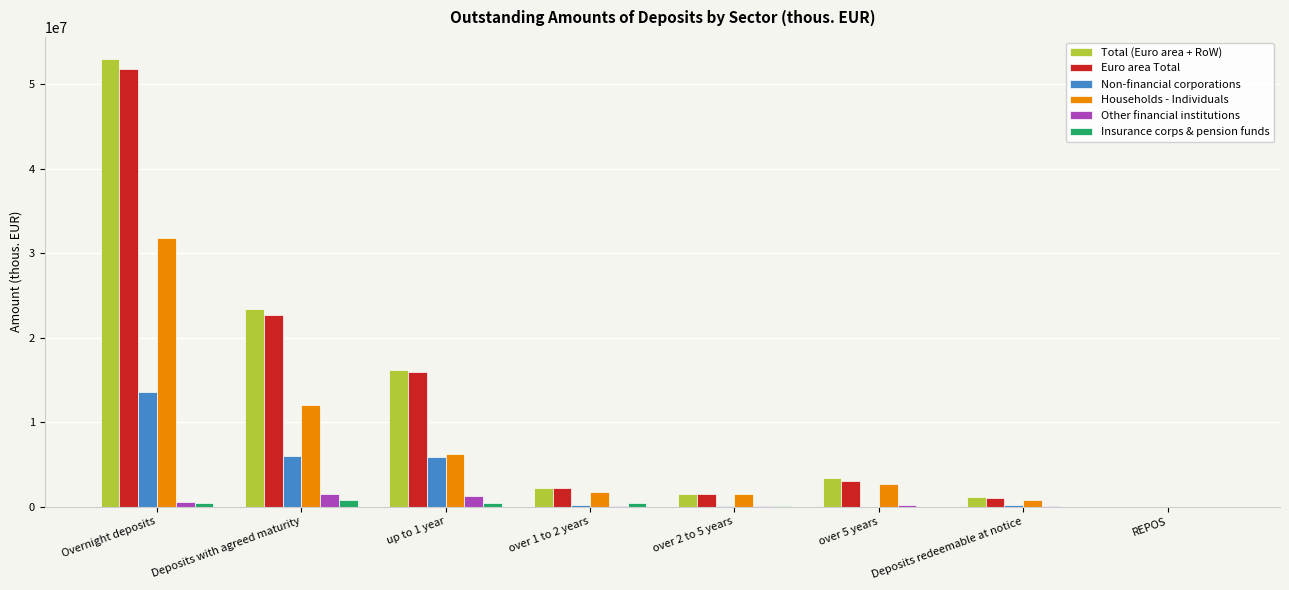

What is the average value of the Insurance corps & pension funds series?

258117